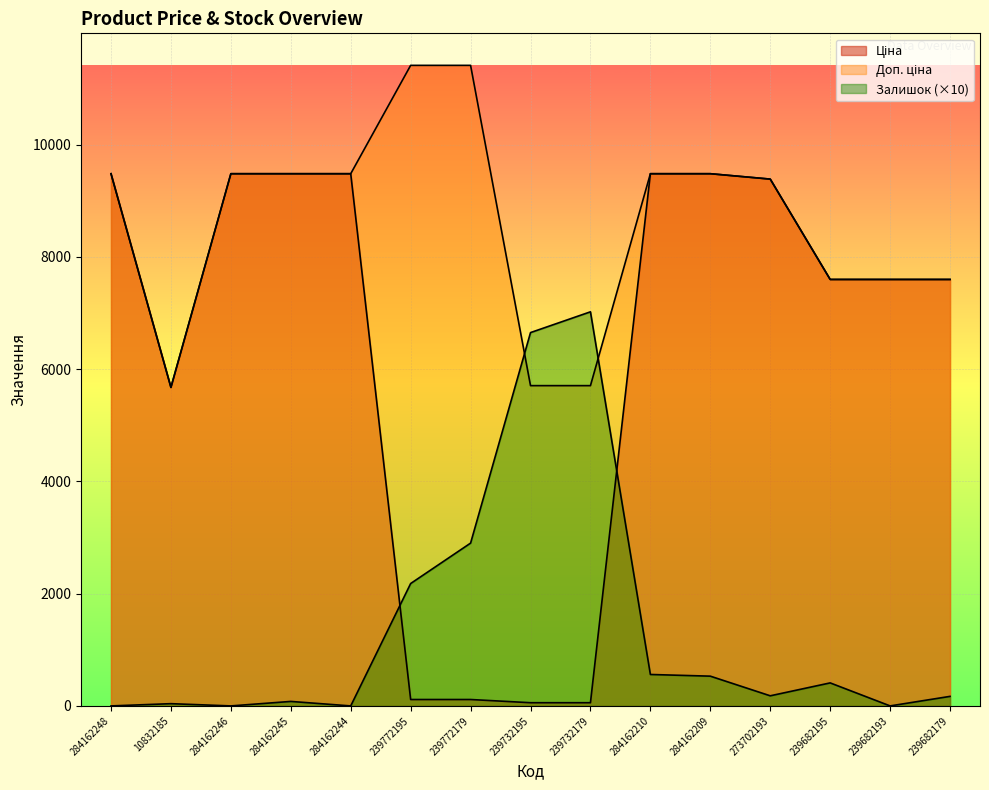

Between 284162245 and 284162246, which is larger?

284162245